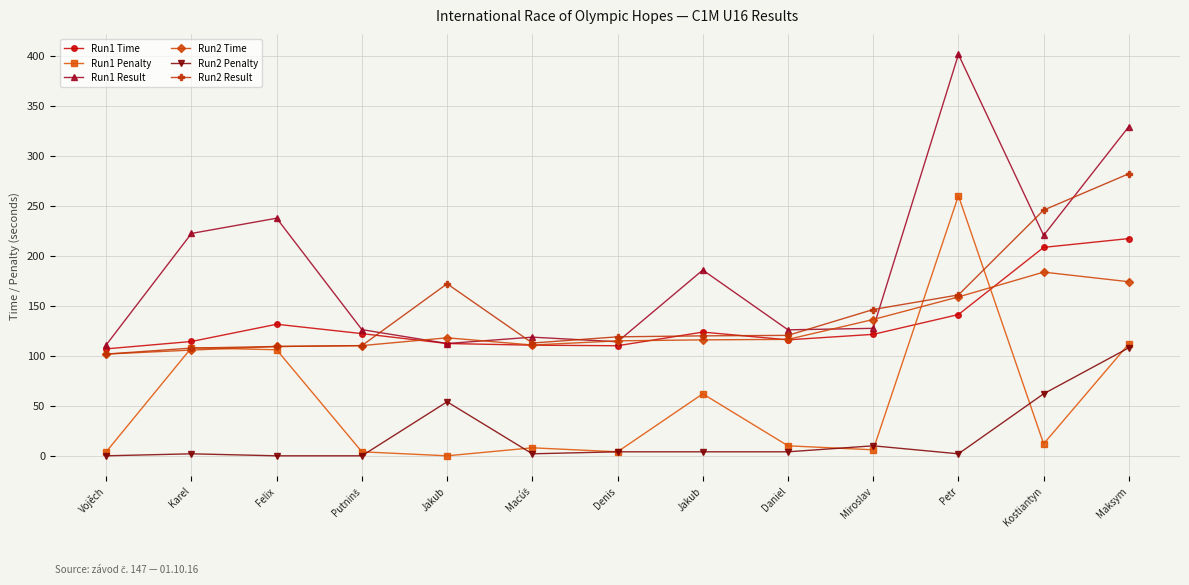

What are all the series names shown in the legend?

Run1 Time, Run1 Penalty, Run1 Result, Run2 Time, Run2 Penalty, Run2 Result